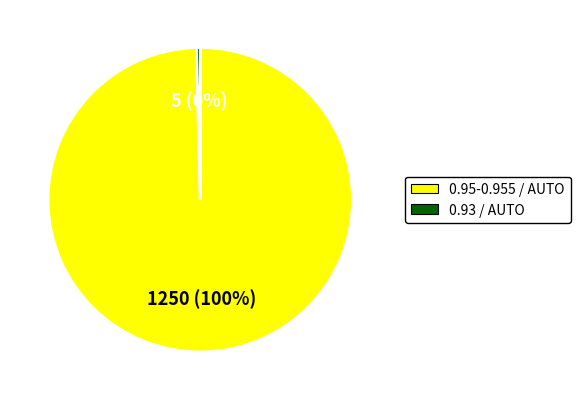

Is the sum of 0.93 / AUTO and 0.95-0.955 / AUTO greater than half?

Yes